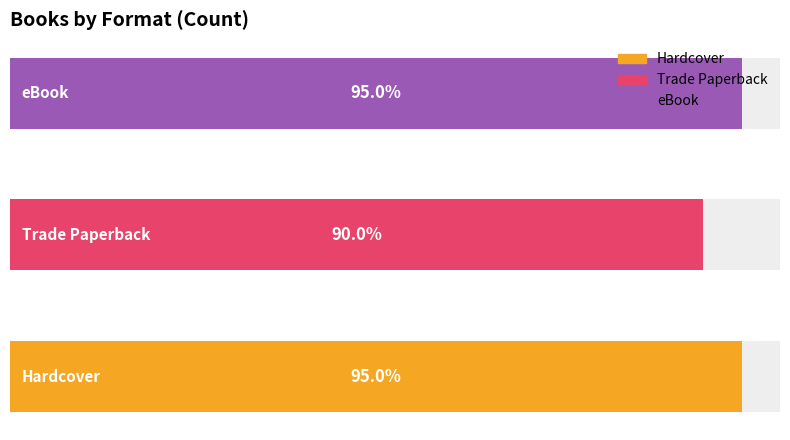

Reading right to left, extract all data points from this chart.

19	18	19